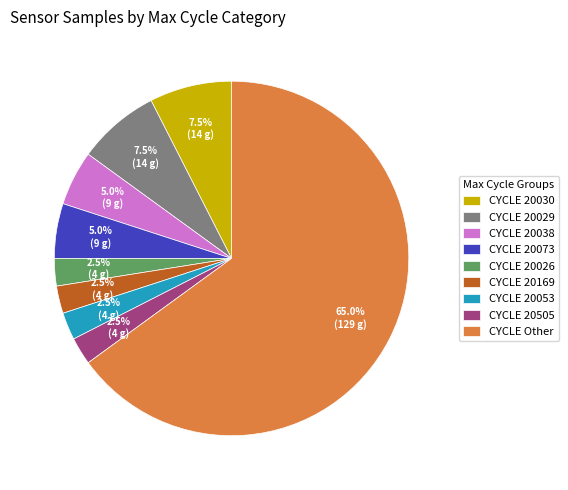

What is the total percentage of CYCLE 20505 and CYCLE 20038?

7.5%